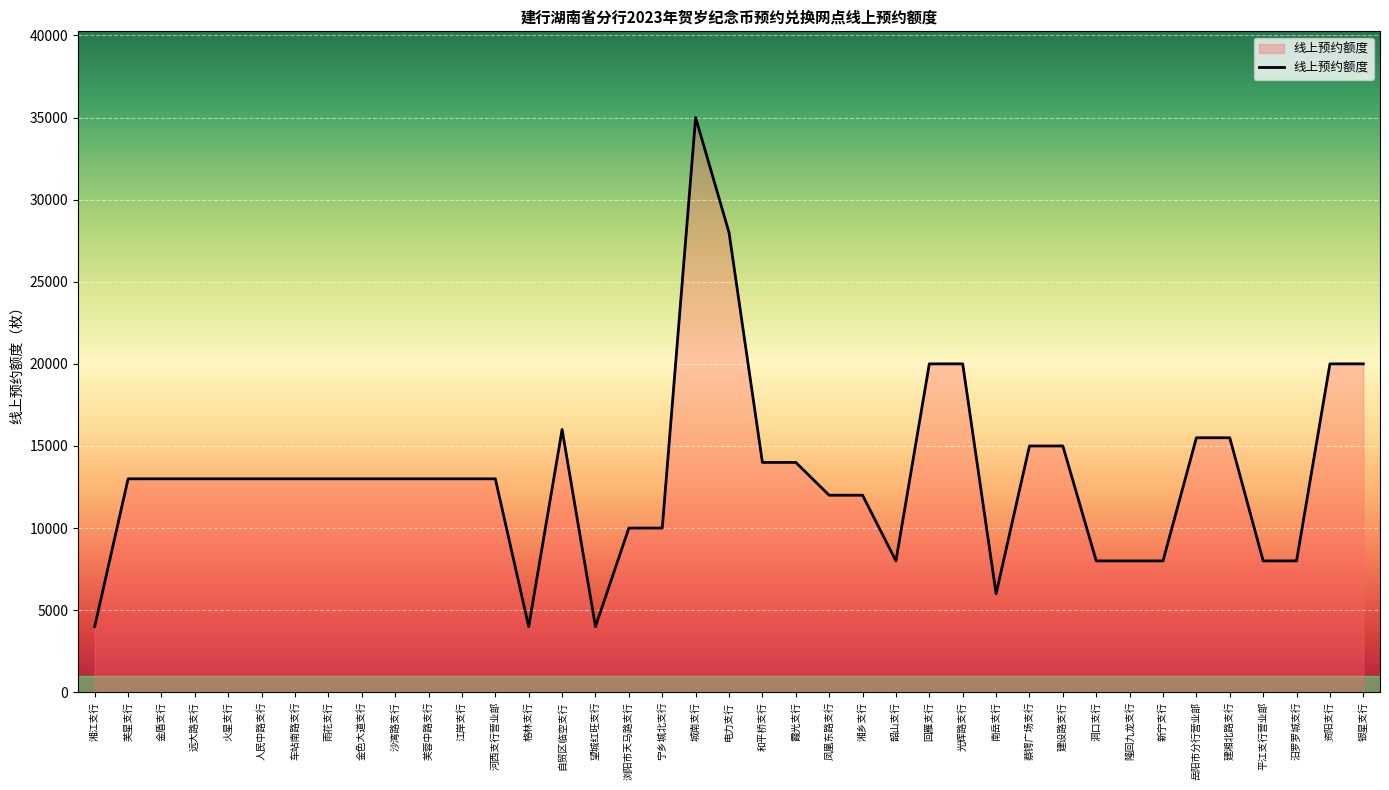

What is the greatest value displayed?

35000